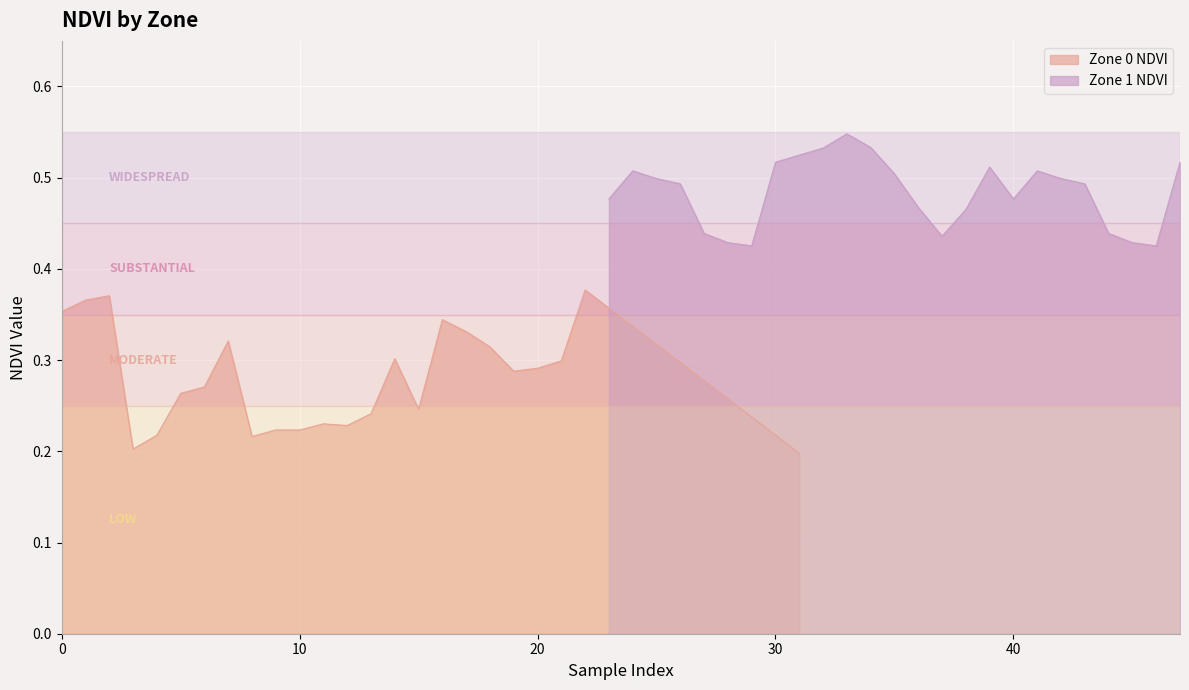

Which category has the highest value in the Zone 0 NDVI series?

22